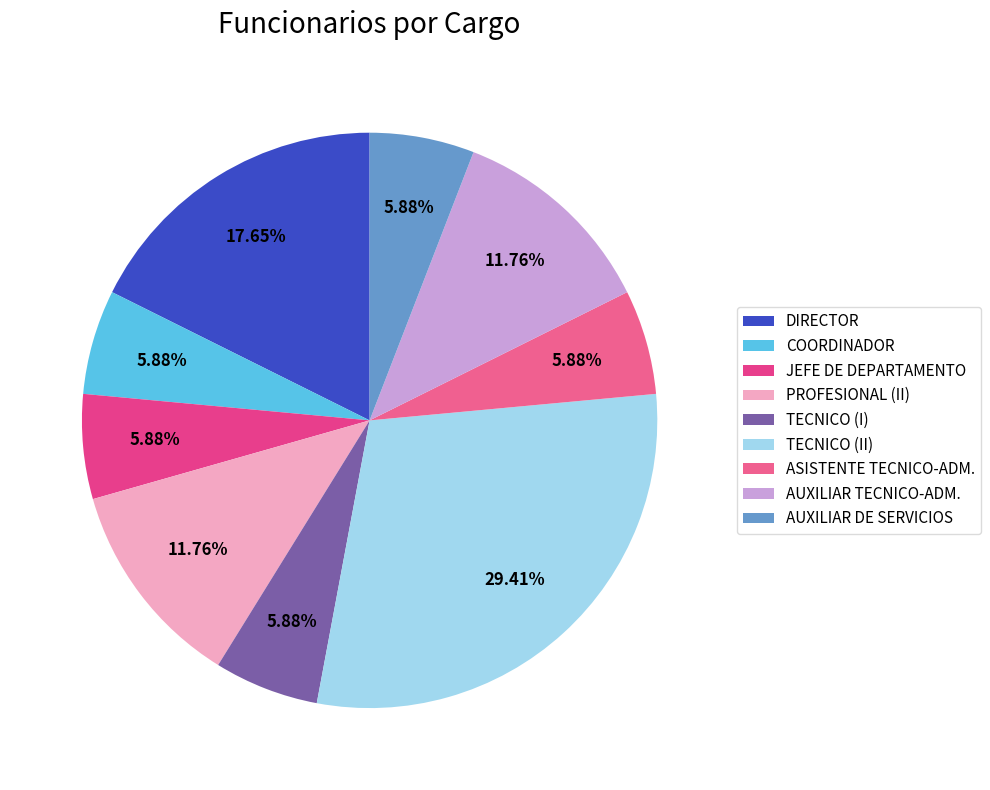

Does any single category account for the majority?

No